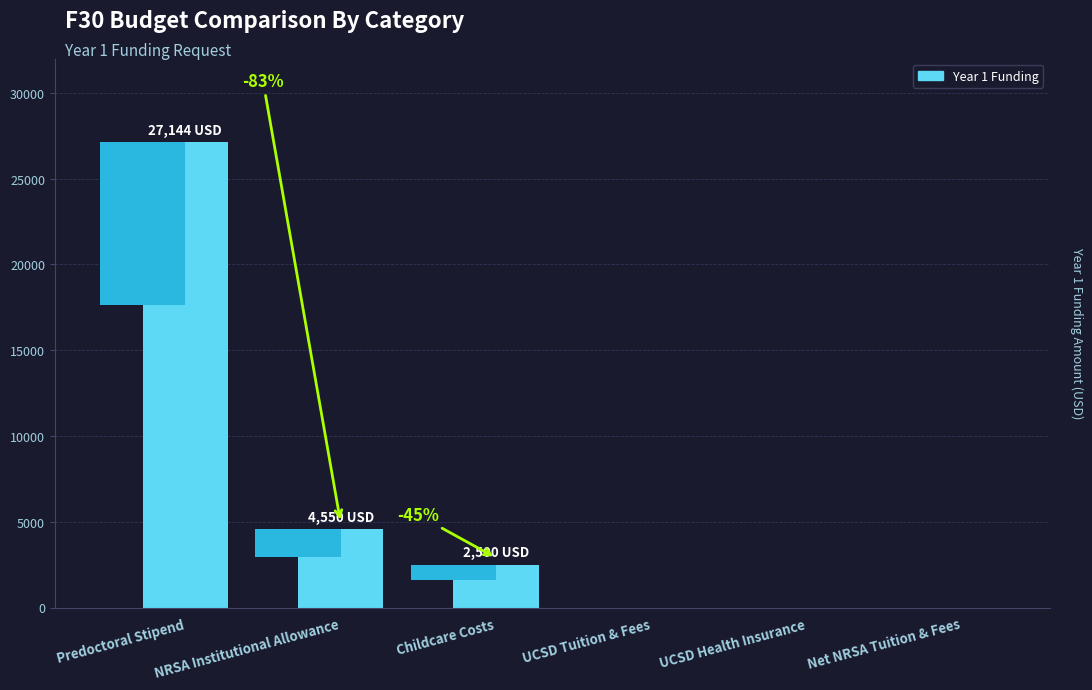

What is the approximate value at Childcare Costs?

2500